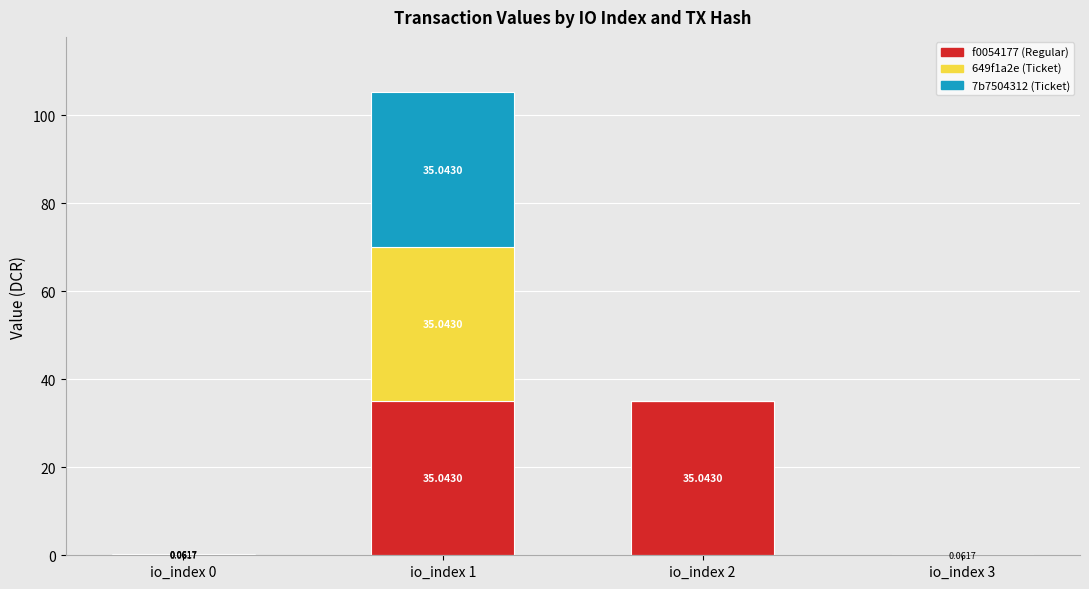

What are all the series names shown in the legend?

f0054177 (Regular), 649f1a2e (Ticket), 7b7504312 (Ticket)